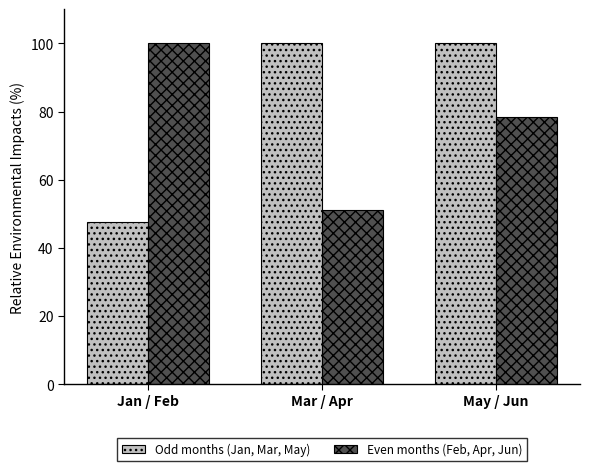

How many data points does each series have?

3